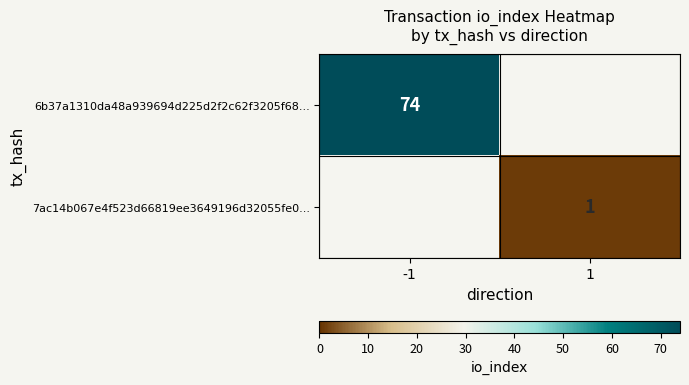

Which has a higher value, 1 or -1?

-1